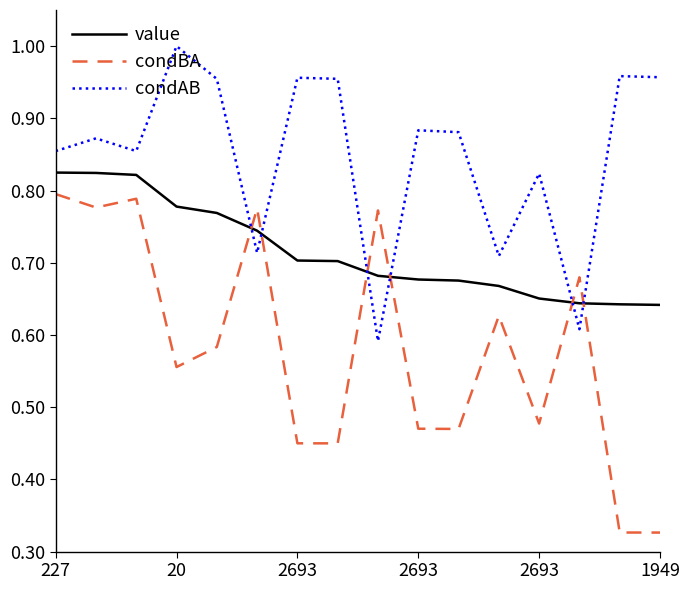

How many times do value and condBA cross each other?

6